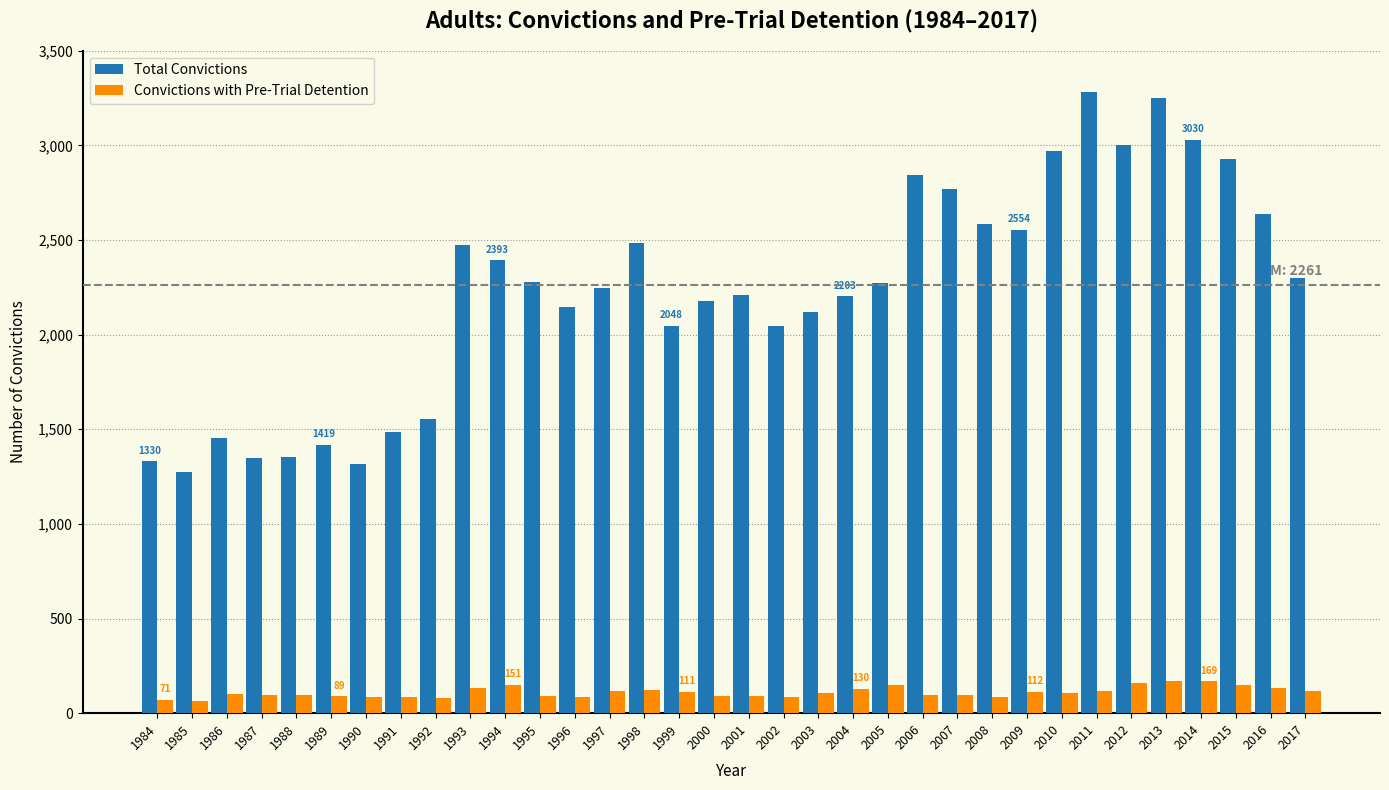

Is it true that Total Convictions equals 1008 at 1986?

False